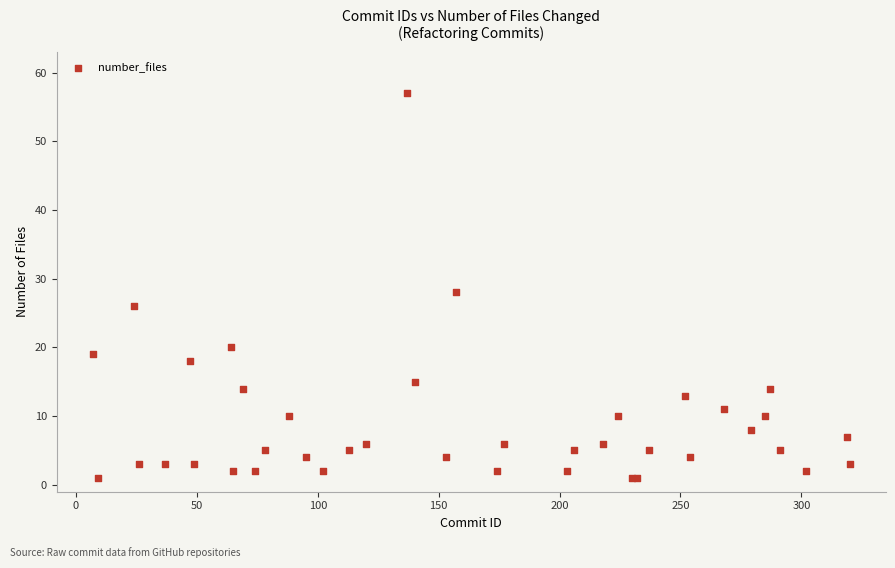

What Y value in the scatter plot is closest to 29?

28